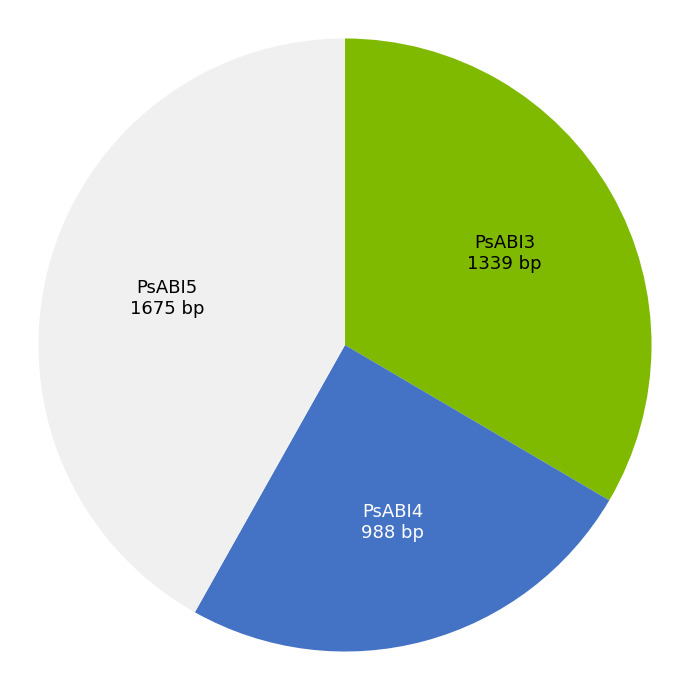

Rank the categories by value from highest to lowest.

PsABI5, PsABI3, PsABI4